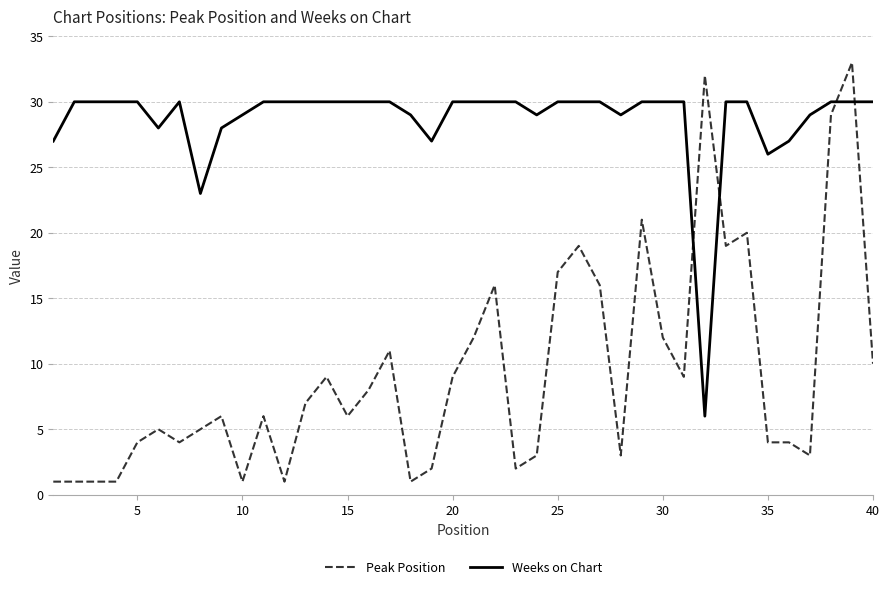

What is the maximum value shown in the chart?

33